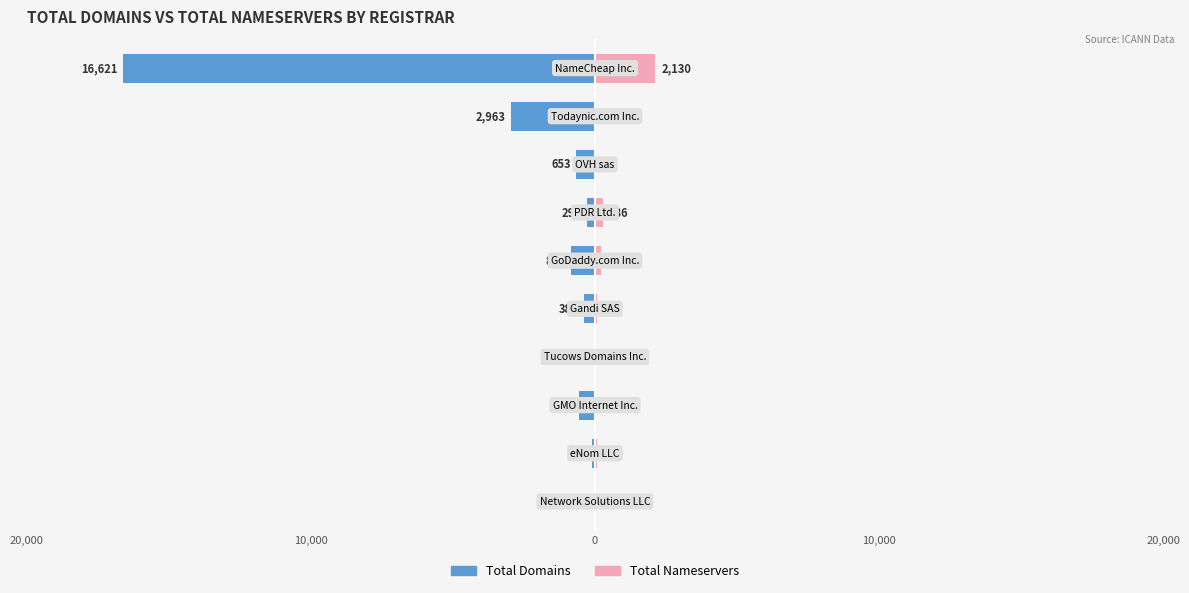

Between 10,000 and 9, which is larger?

10,000